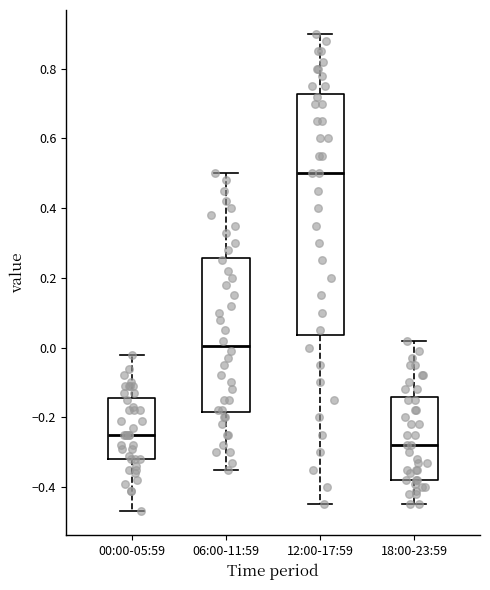

Where is the upper edge of the box for 00:00-05:59 on the y-axis? The values are not printed on the chart, so give them approximately, as read against the axis.

-0.14